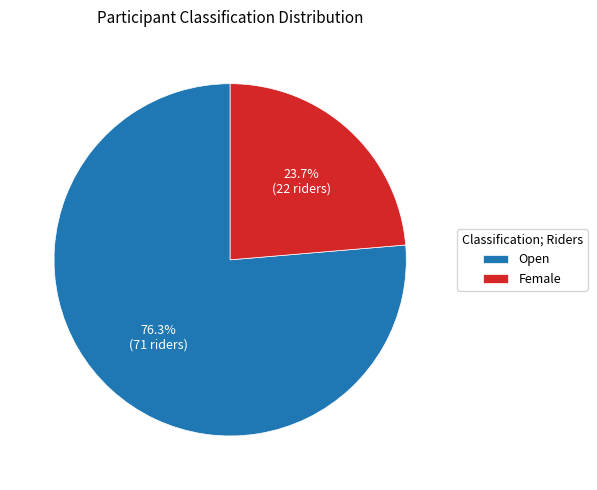

How many segments does this pie chart have?

2